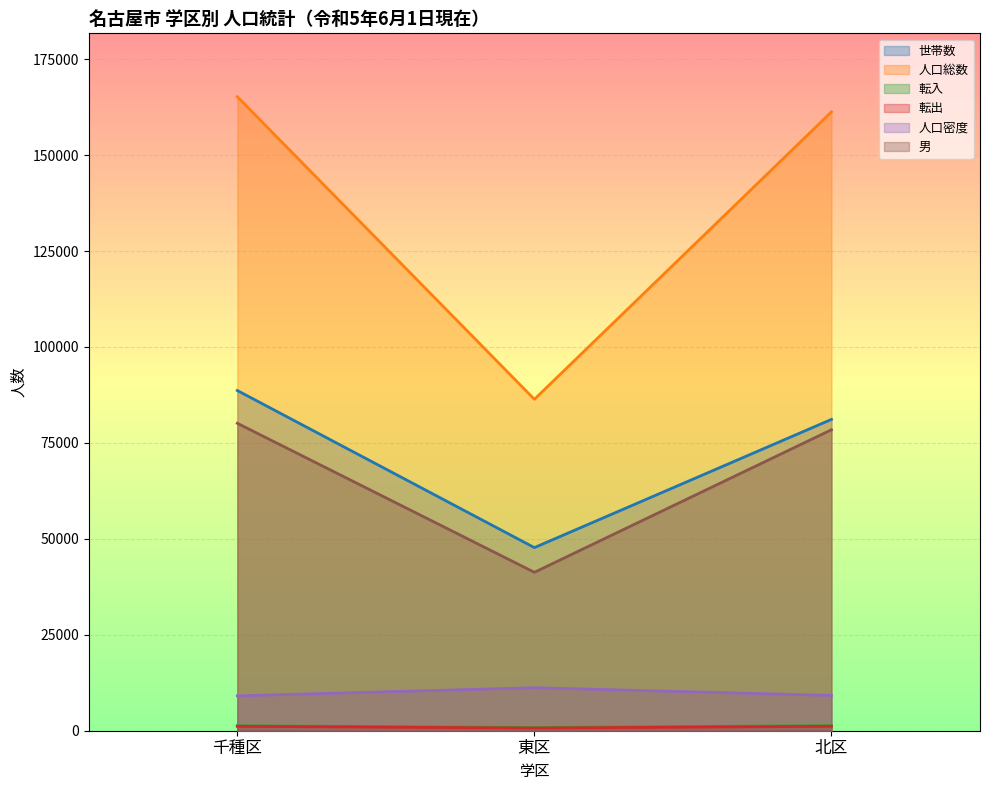

Is it true that 人口総数 equals 101649 at 北区?

False